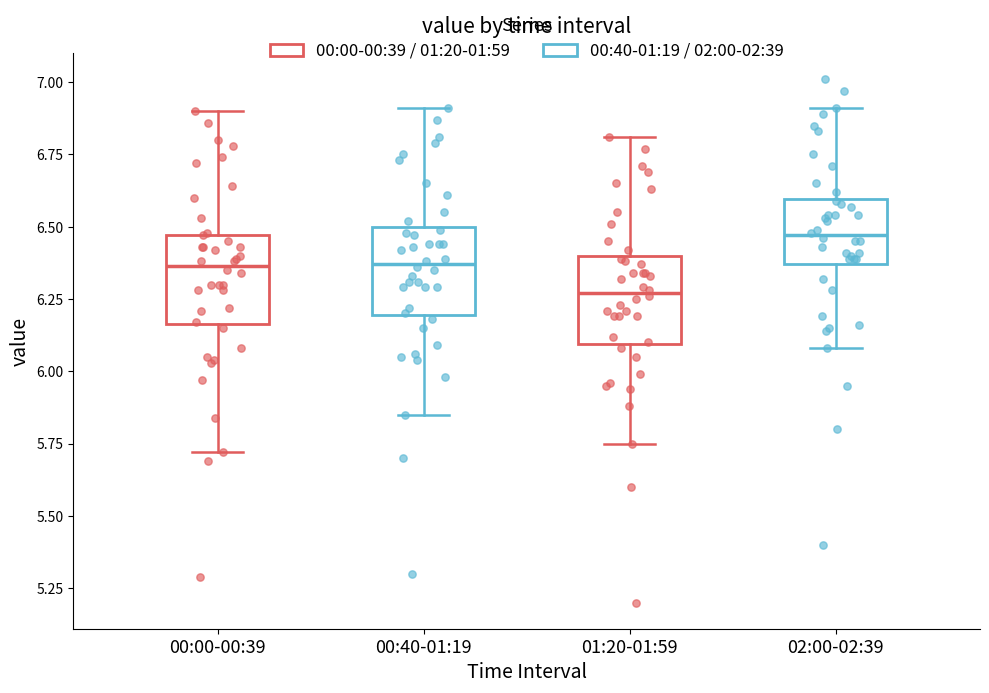

Which box's median line is the lowest?

01:20-01:59